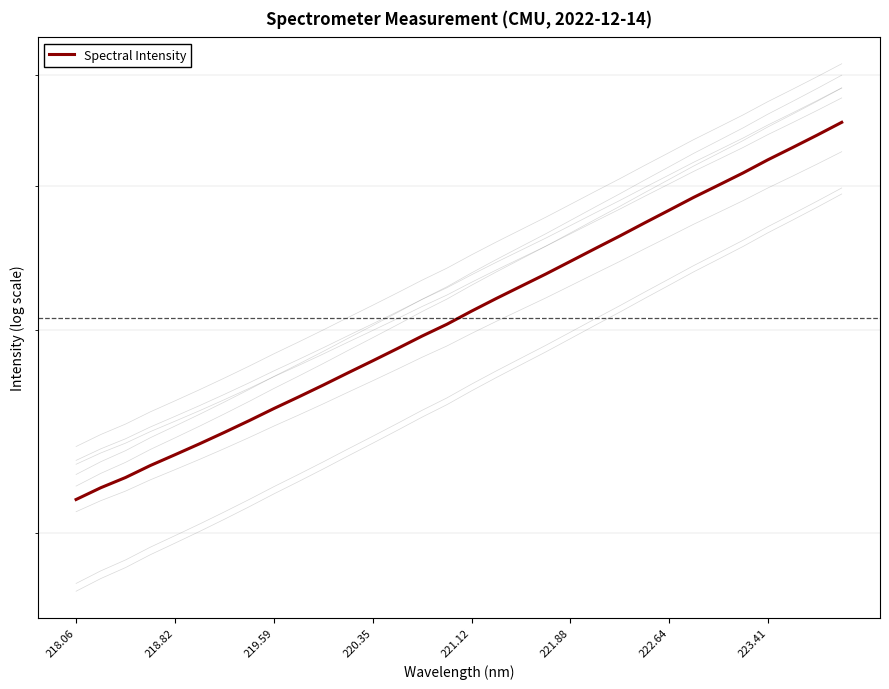

How many data points are less than 3116?

16